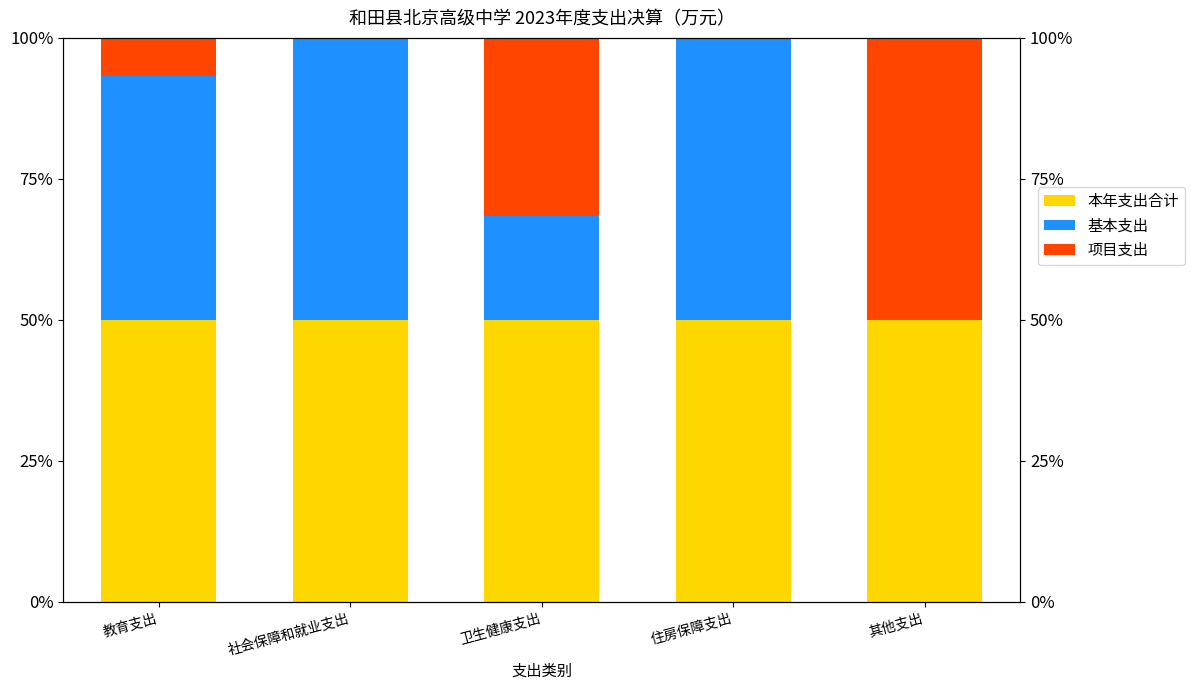

Between 社会保障和就业支出 and 卫生健康支出, which is larger?

社会保障和就业支出